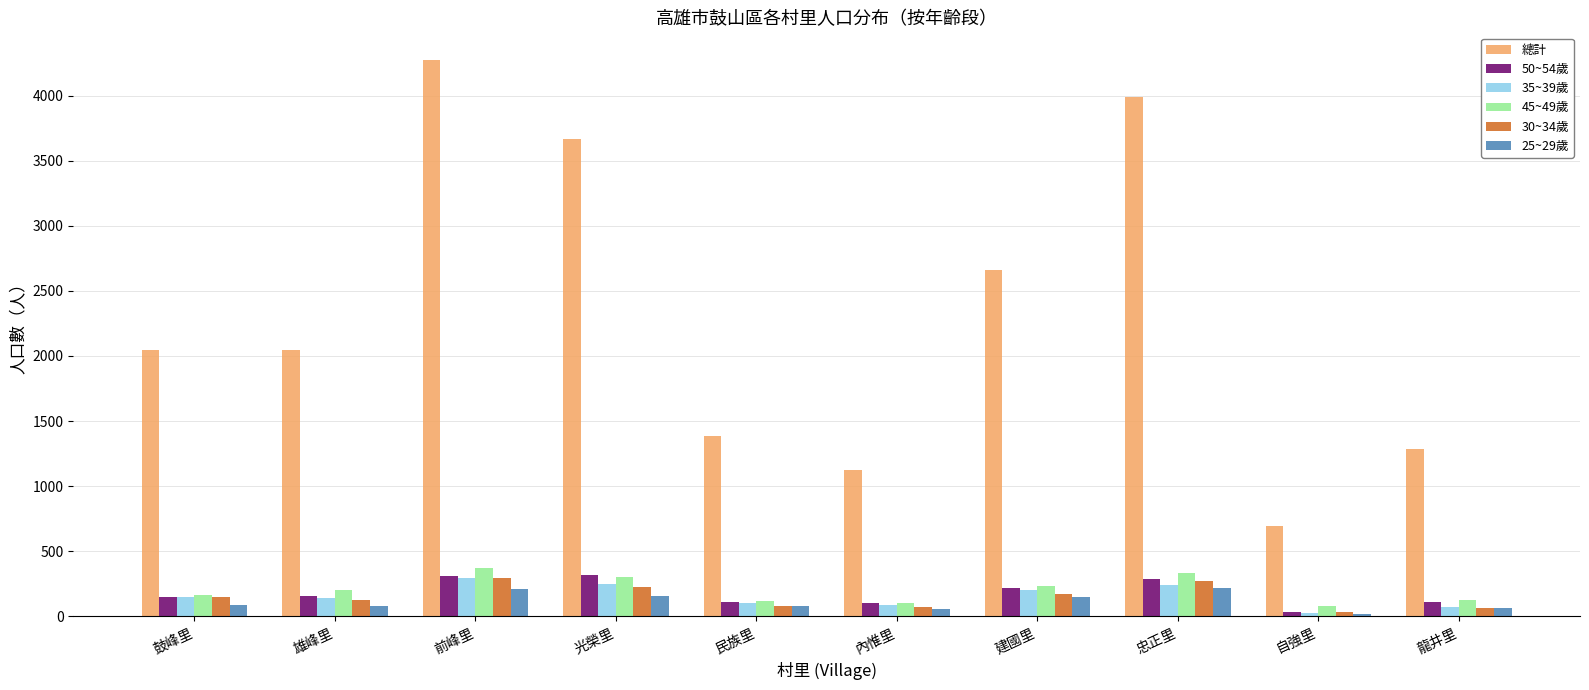

At which category is the sum across all series the highest?

前峰里